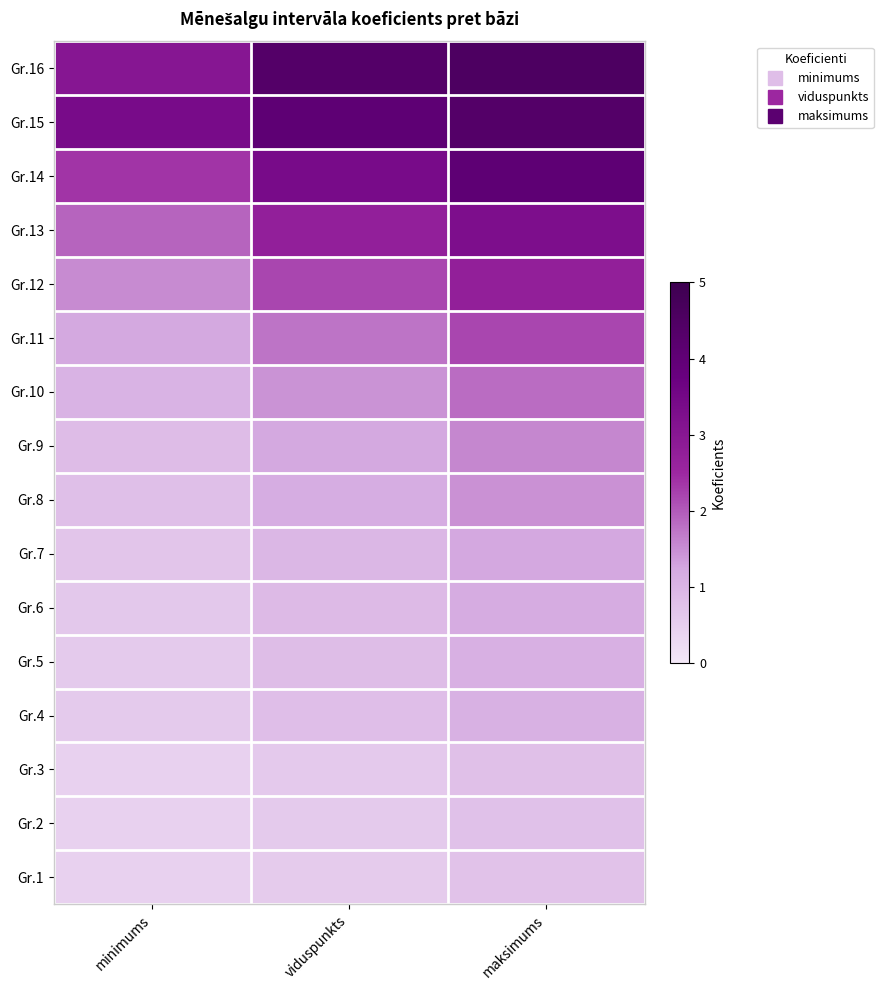

At how many categories does at least one series exceed 4?

2